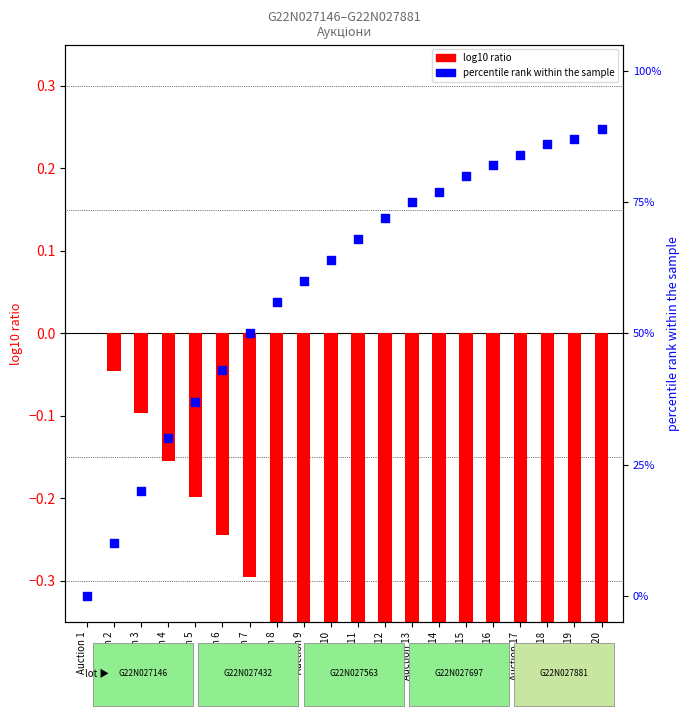

Which series reaches the maximum Y coordinate?

percentile rank within the sample